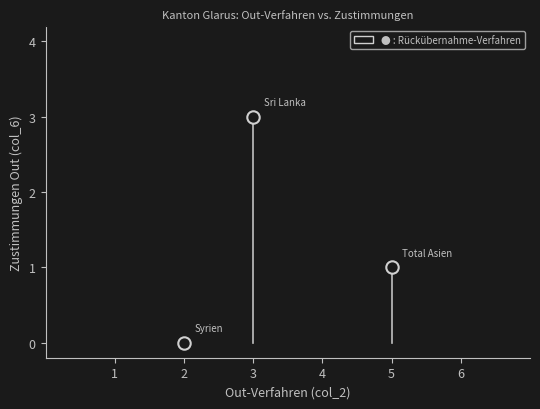

What is the range of Y values (max minus min)?

3